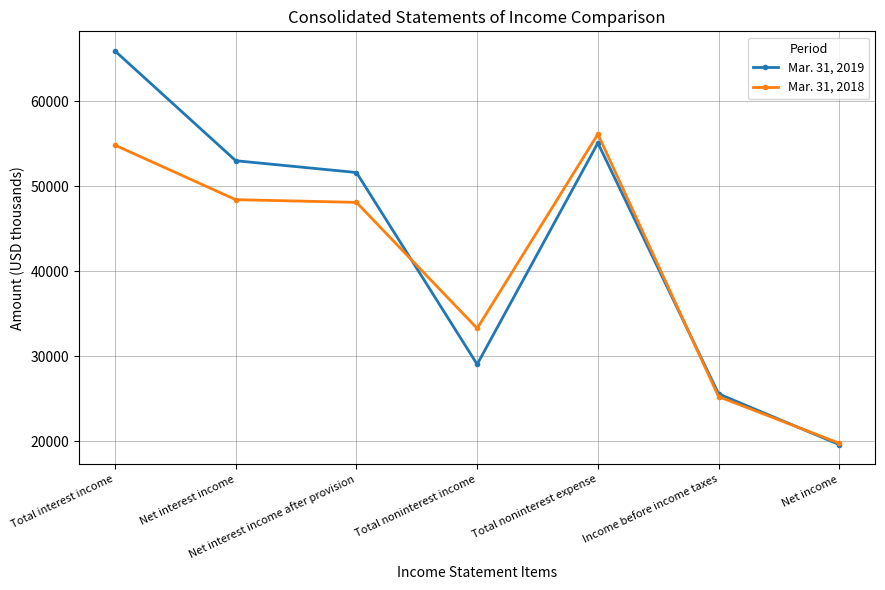

Reading left to right, what are all the values shown in this chart?

Mar. 31, 2019: Total interest income=65933	Net interest income=53016	Net interest income after provision=51625	Total noninterest income=29039	Total noninterest expense=55101	Income before income taxes=25563	Net income=19588
Mar. 31, 2018: Total interest income=54848	Net interest income=48429	Net interest income after provision=48112	Total noninterest income=33275	Total noninterest expense=56151	Income before income taxes=25236	Net income=19754